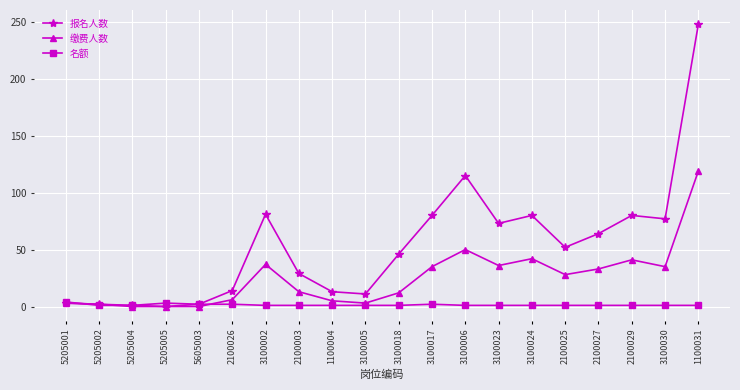

Rank the series by their maximum value, from lowest to highest.

名额, 缴费人数, 报名人数